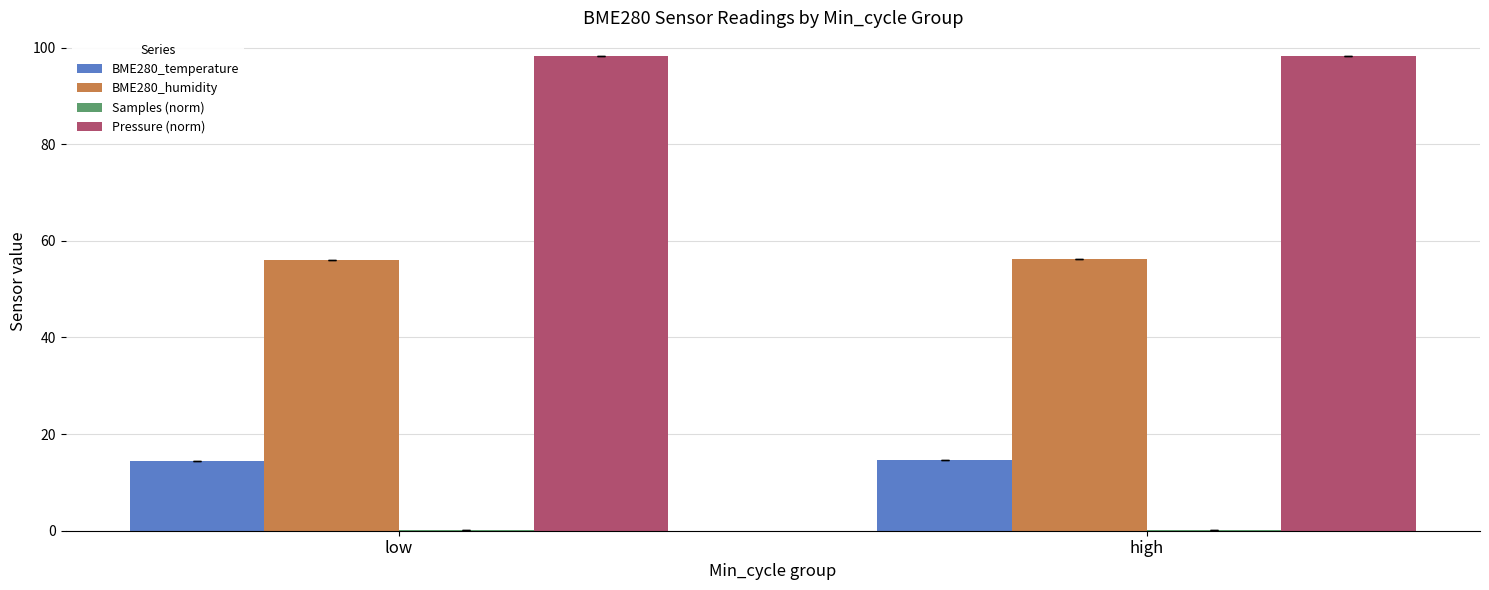

How many groups of bars are there?

2